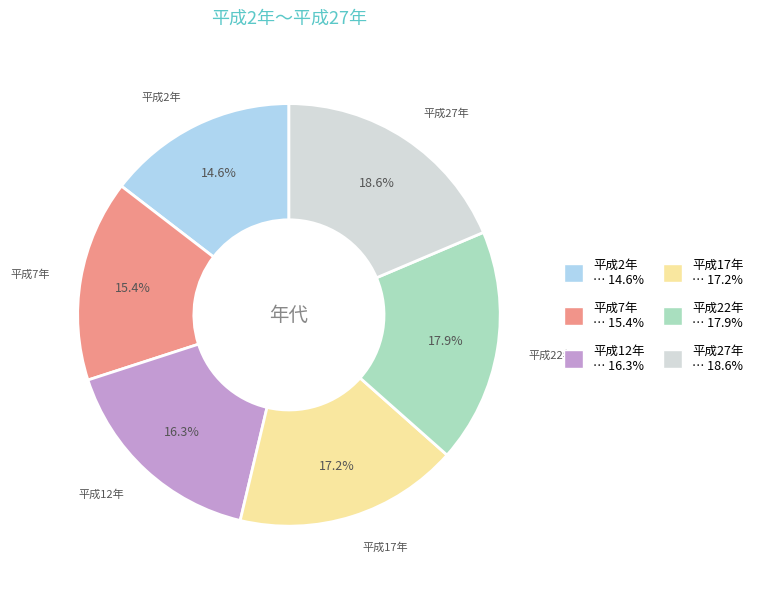

Which slice is the smallest?

平成2年